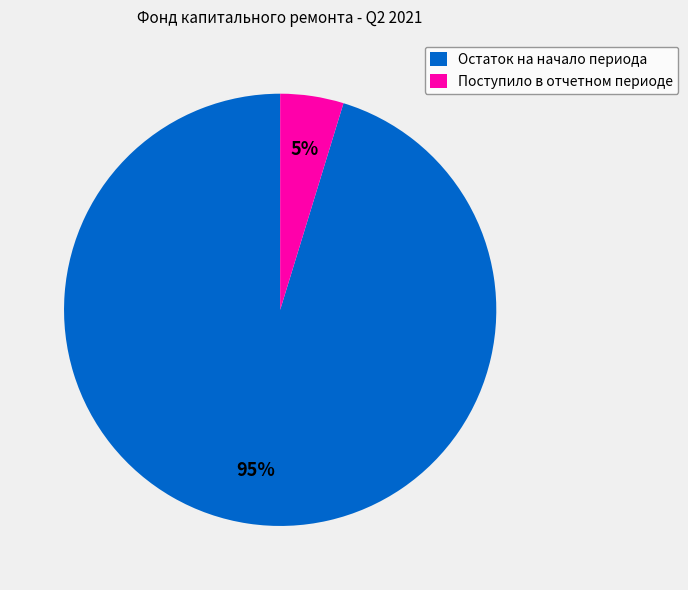

To the nearest percent, what is the average slice percentage?

50%